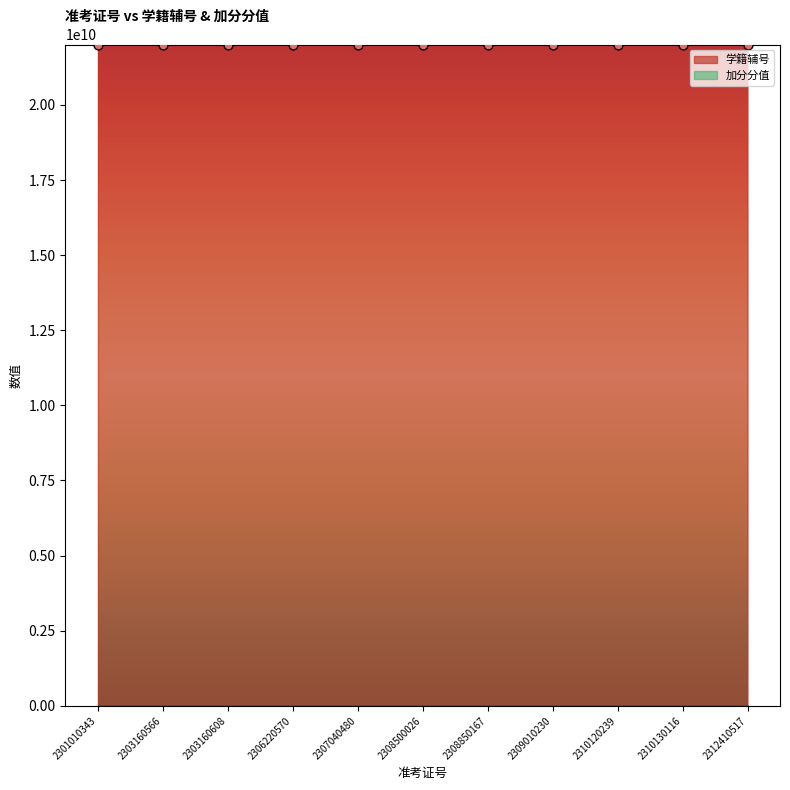

What is the change in value from 2307040480 to 2309010230?

+1969737